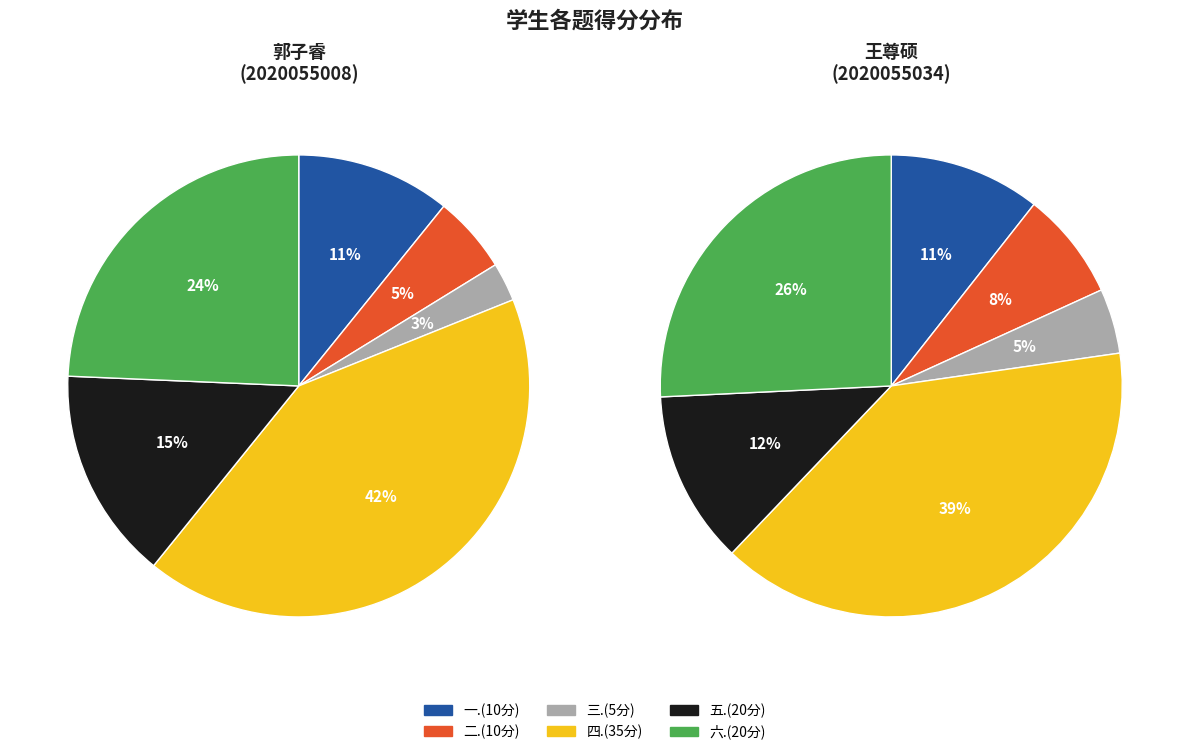

Which series has the largest range (max minus min)?

四.(35分)